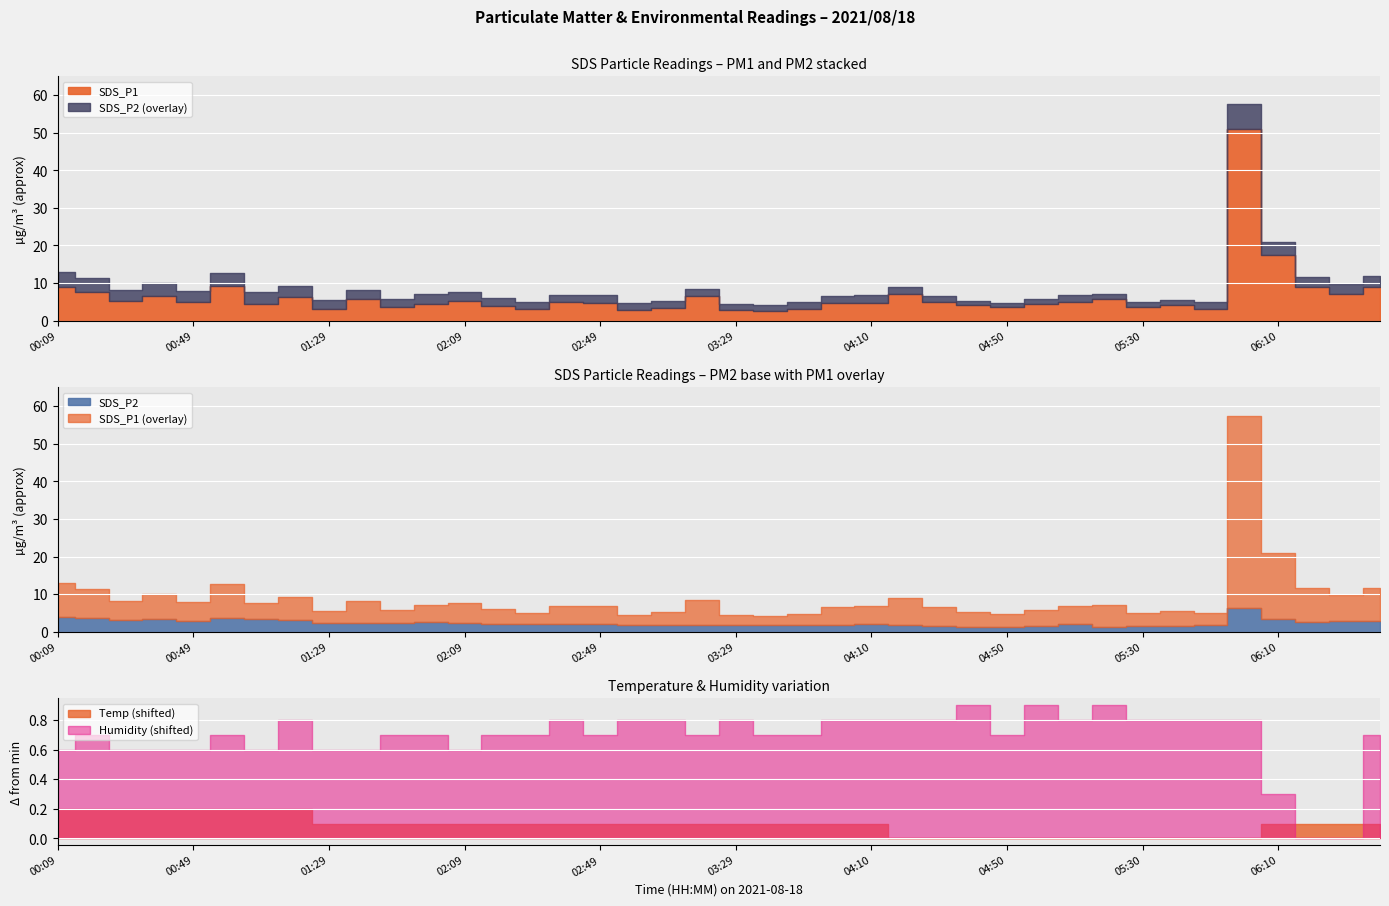

True or false: SDS_P2 and Temp cross at least once.

False